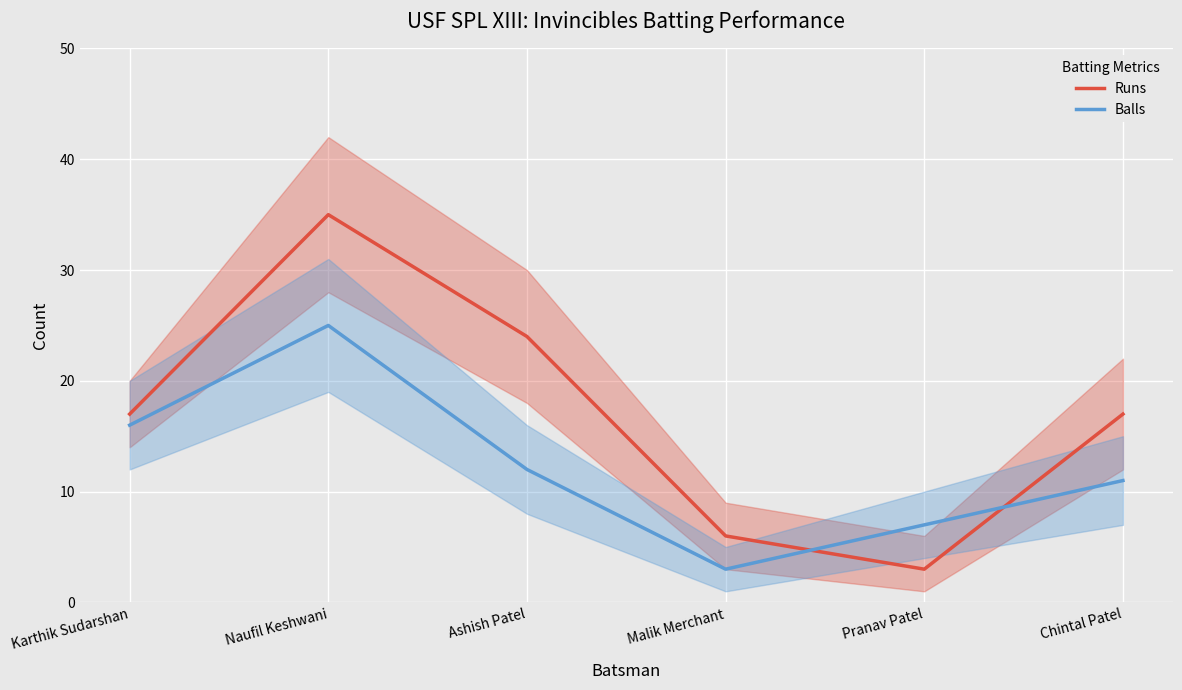

How many data points in Runs are less than 17?

2